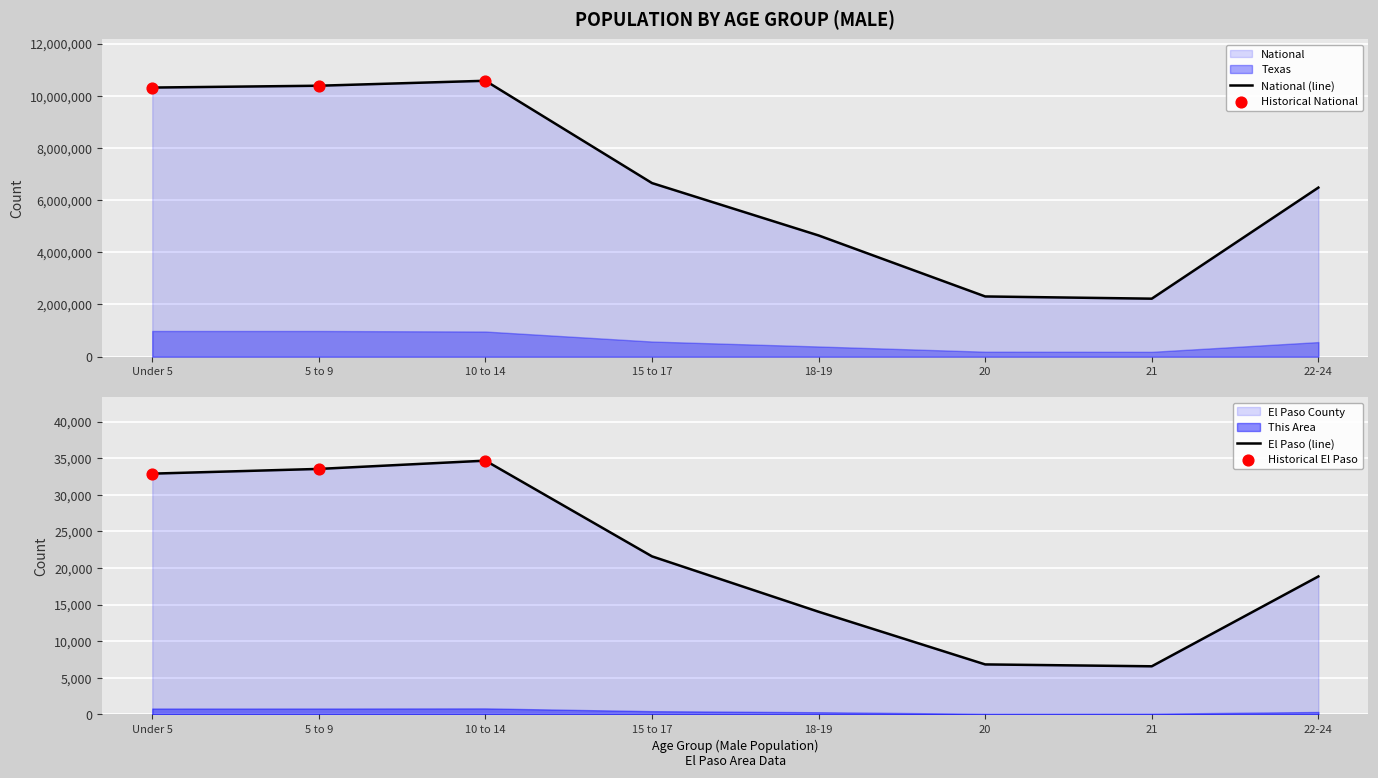

Which series reaches the maximum Y coordinate?

National